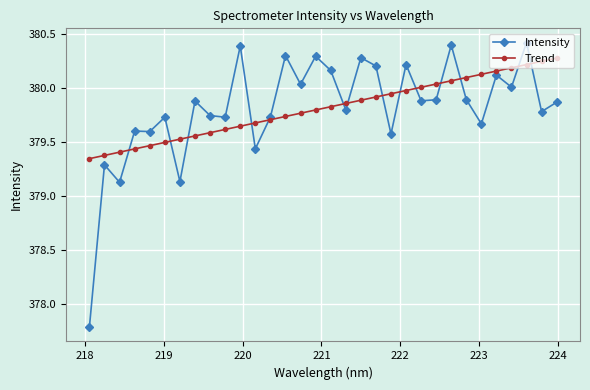

After their last crossing, which series has the higher values: Trend or Intensity?

Trend